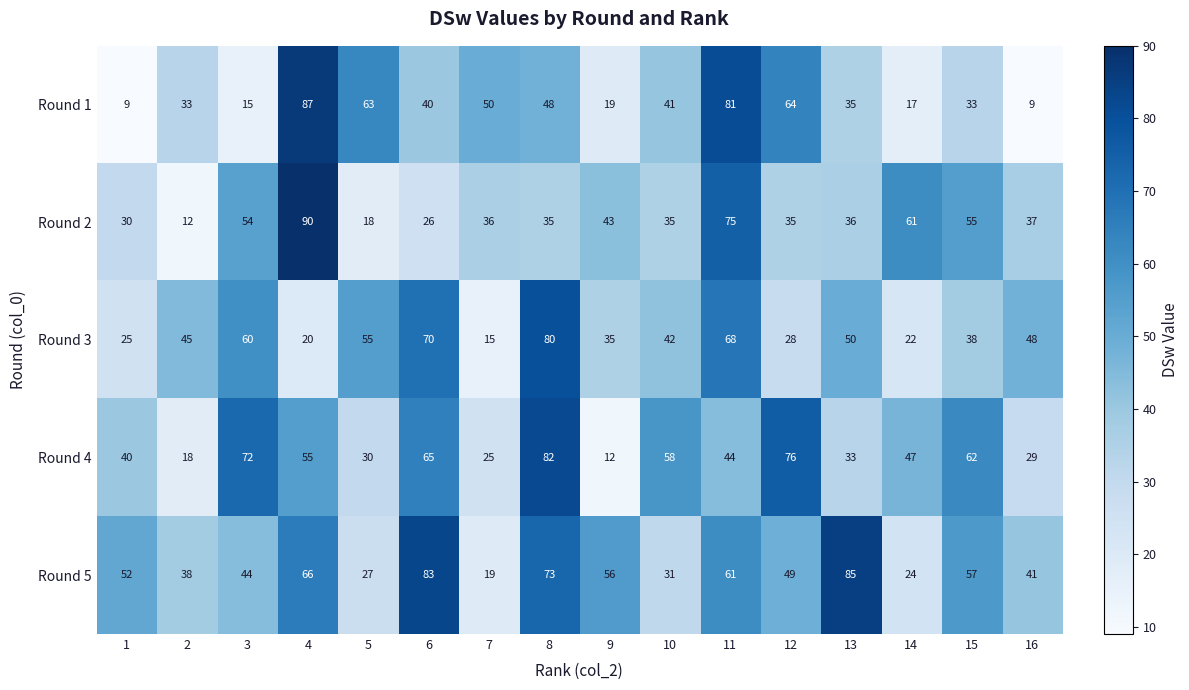

At which category is the sum across all series the highest?

11